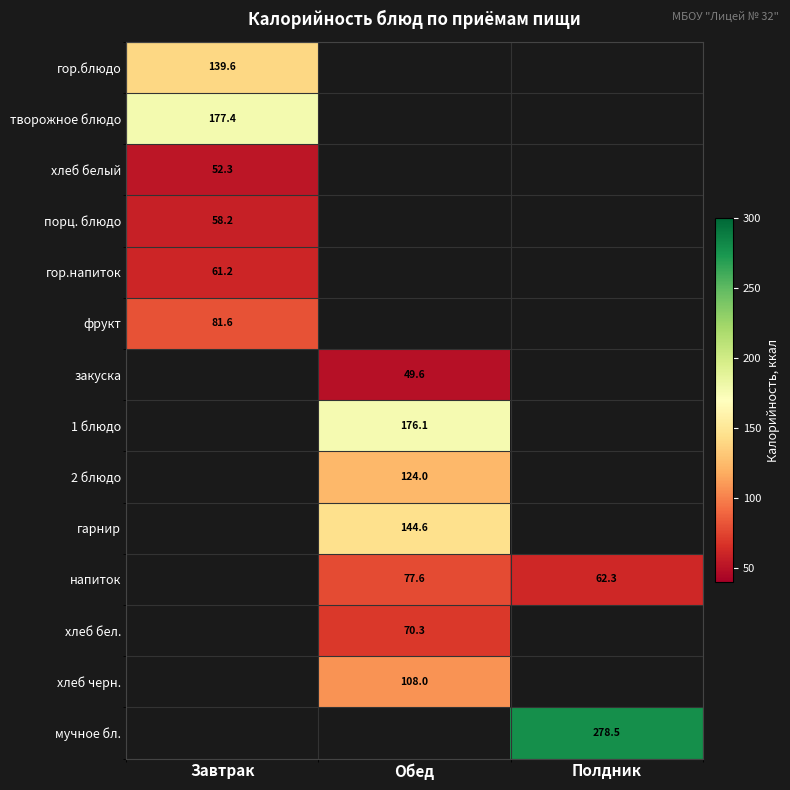

Which has a higher value, Обед or Полдник?

Полдник